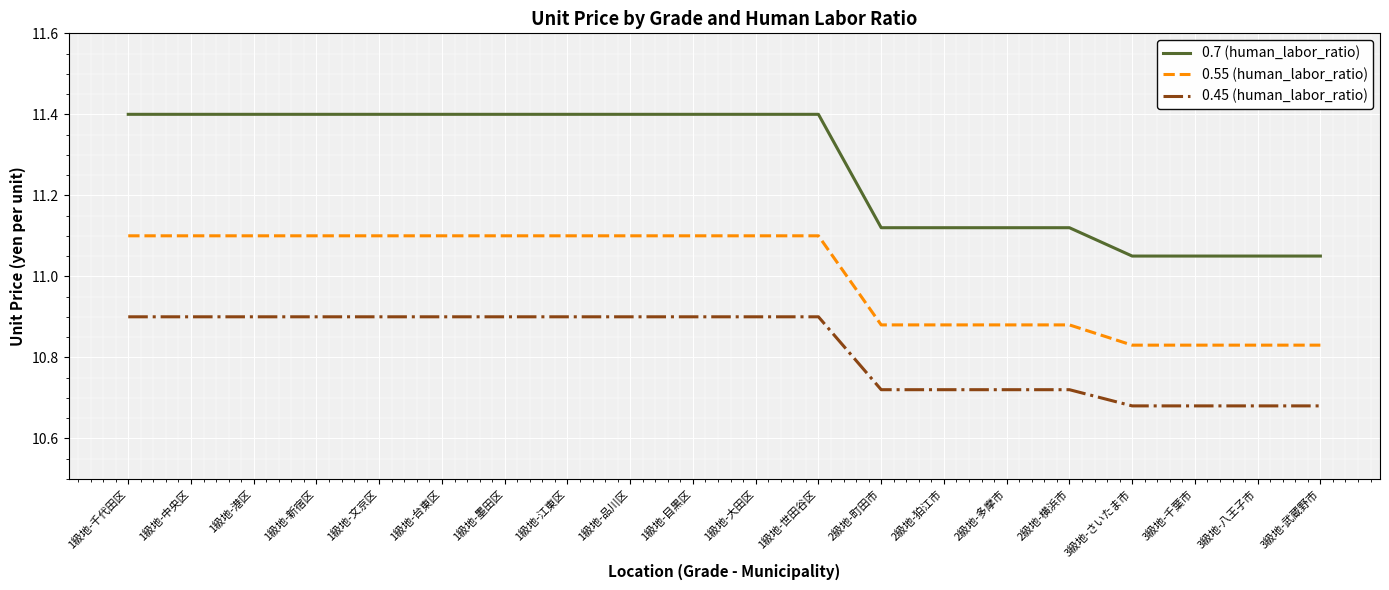

What is the spread (max minus min) of values at 2級地-横浜市?

0.4